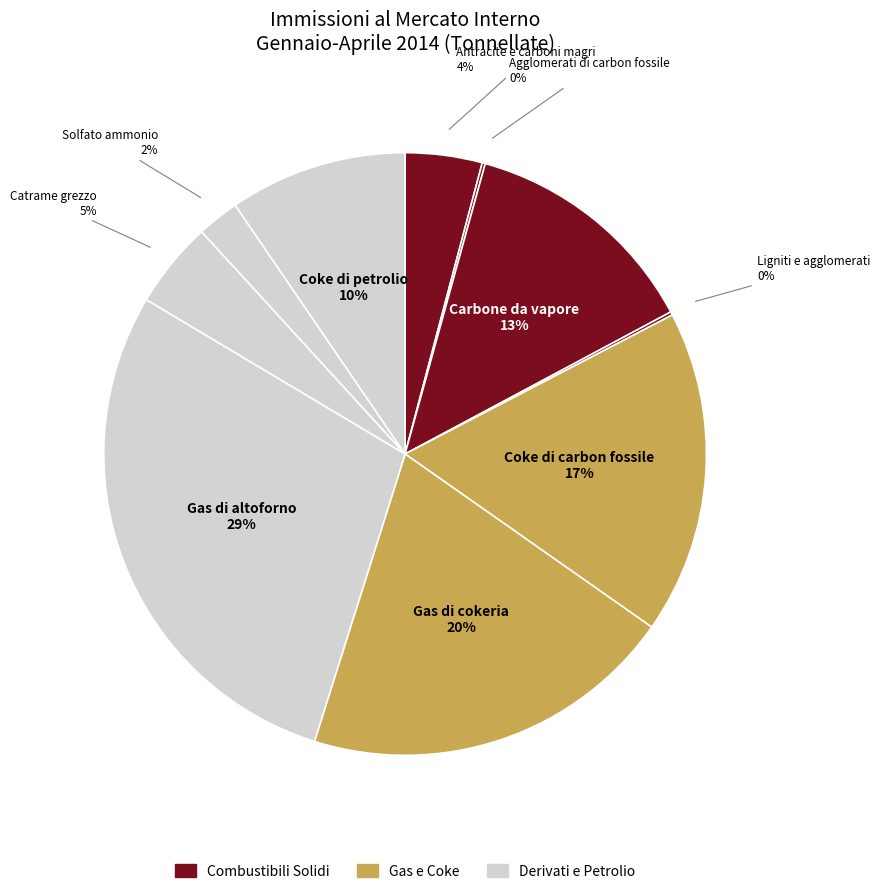

Rank the categories by value from lowest to highest.

Agglomerati di carbon fossile, Ligniti e agglomerati, Solfato ammonio, Antracite e carboni magri, Catrame grezzo, Coke di petrolio, Carbone da vapore, Coke di carbon fossile, Gas di cokeria, Gas di altoforno